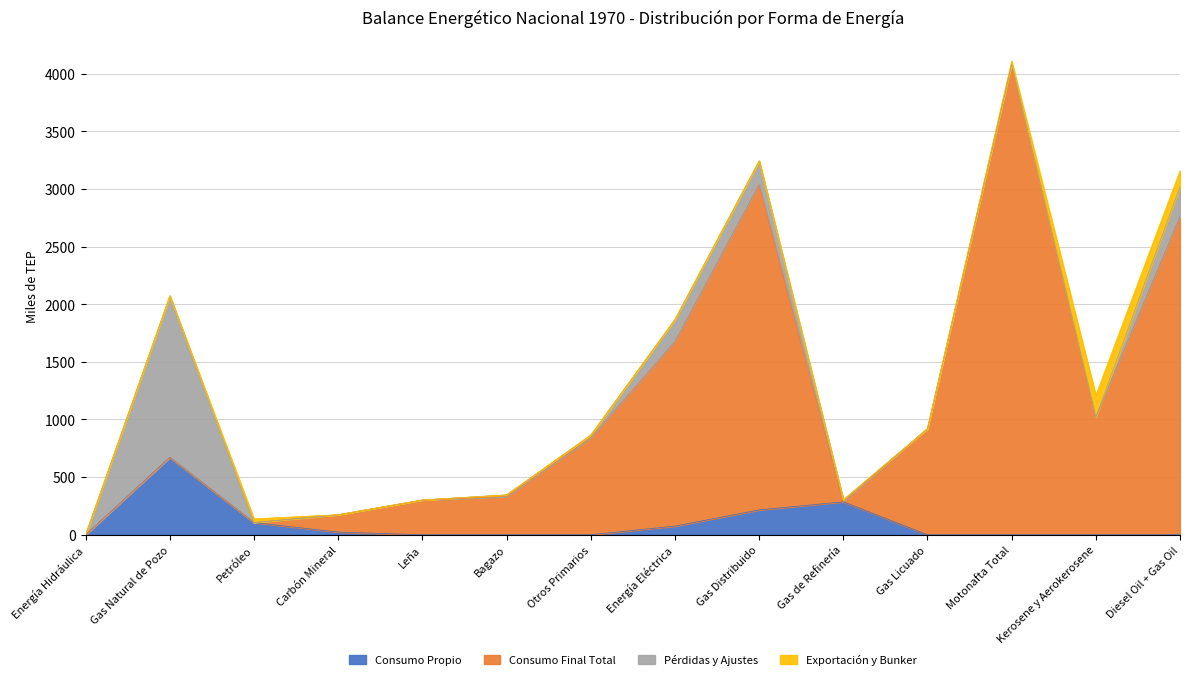

How many lines are shown in the chart?

4